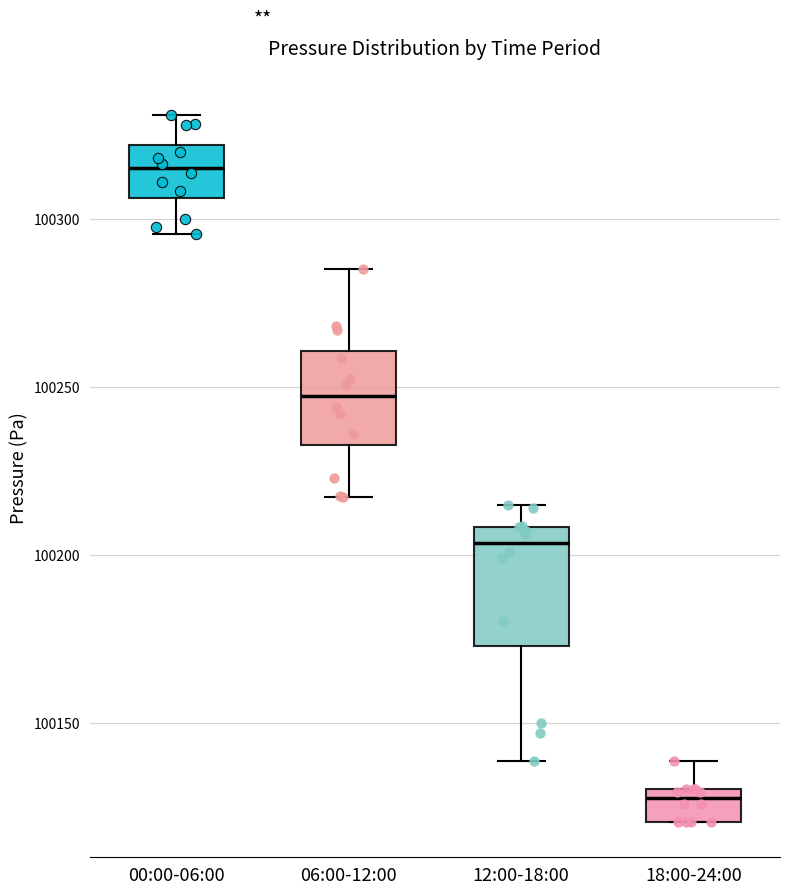

Which box is the tallest, from its lower edge to its upper edge?

12:00-18:00